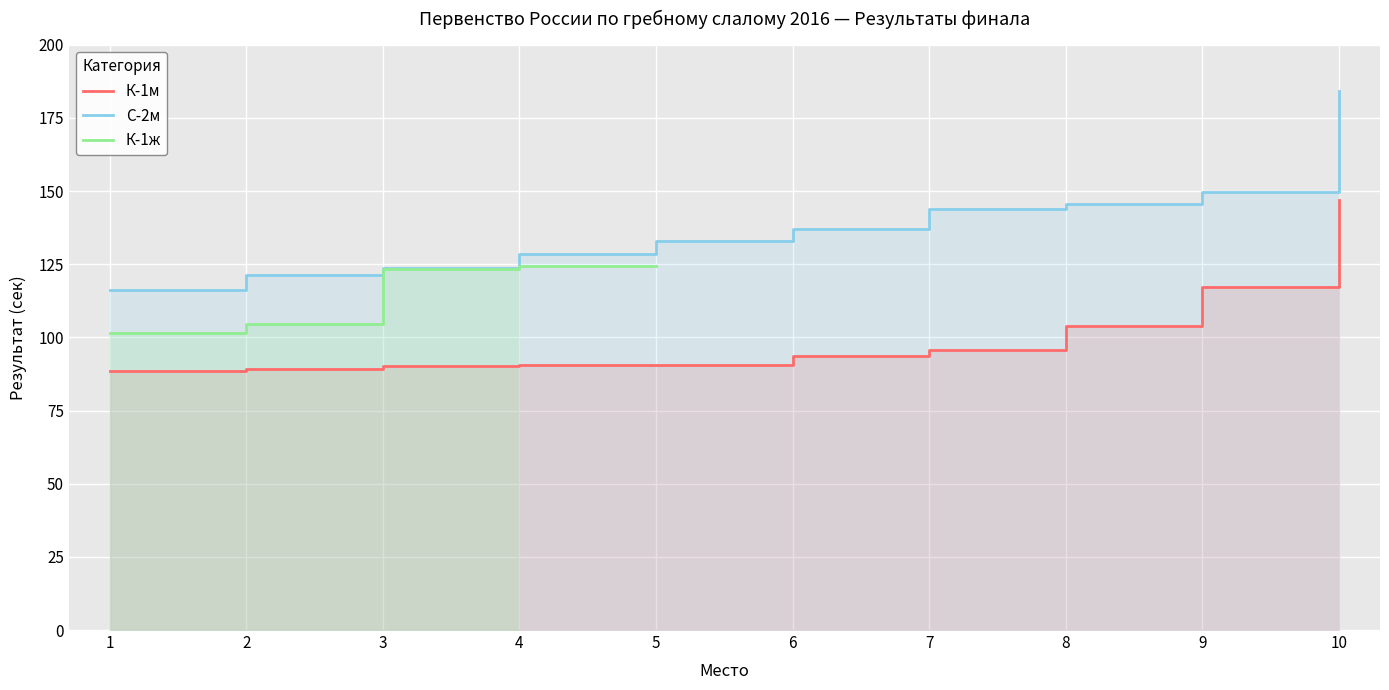

Where is К-1ж nearest to the value 112?

2